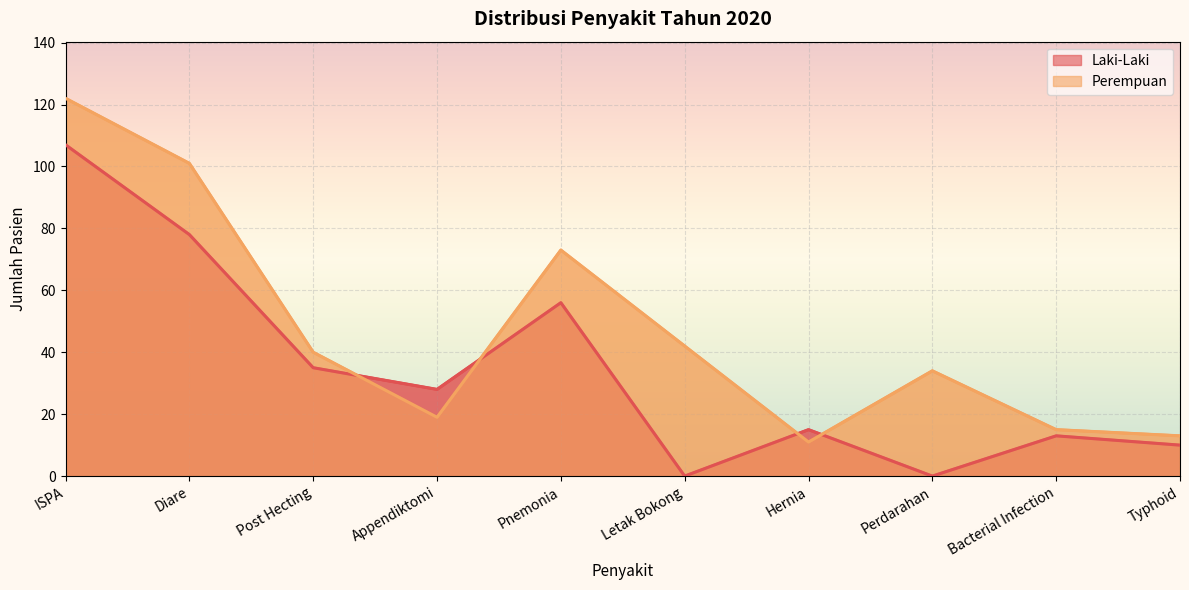

How many data points in Laki-Laki are less than 28?

5